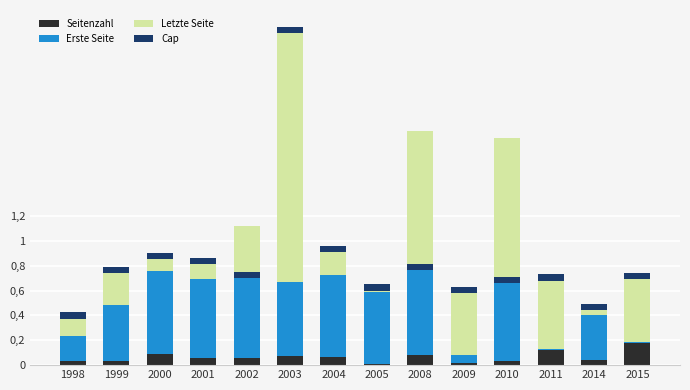

What is the difference between the Letzte Seite values at 2001 and 2005?

0.1